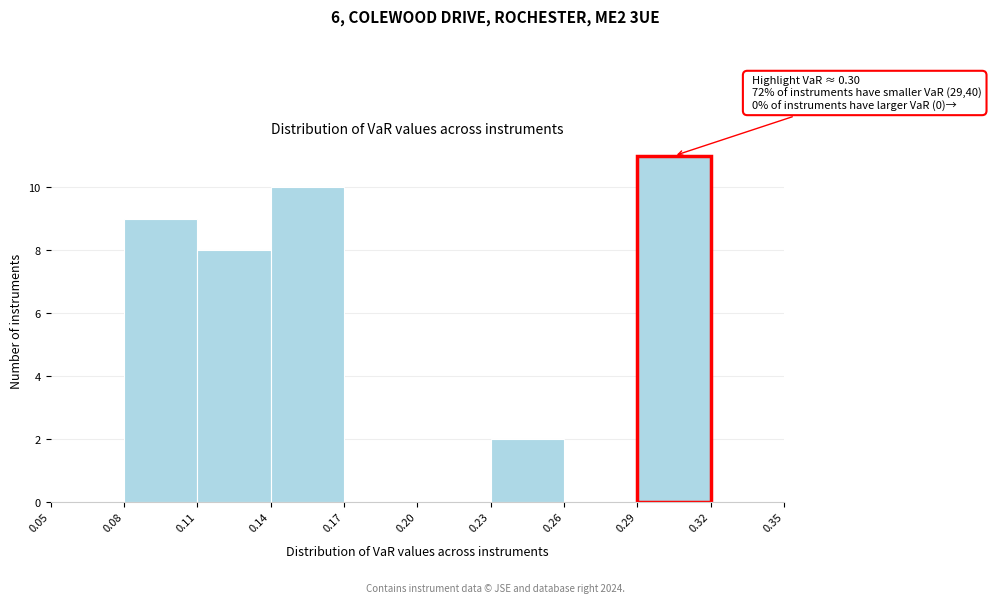

Which range on the x-axis has the tallest bar?

0.29 to 0.32